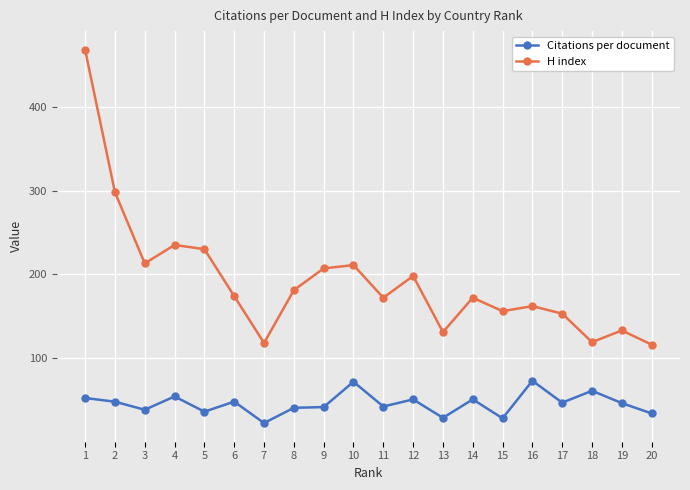

Which series has the largest range (max minus min)?

H index